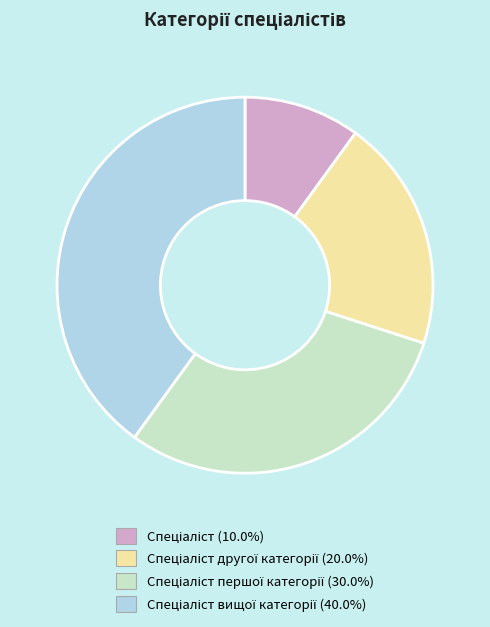

Count the number of slices in the pie.

4